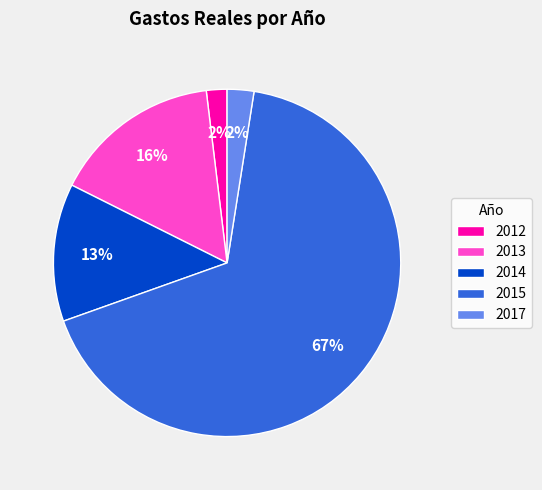

Does 2017 represent more than half of the total?

No